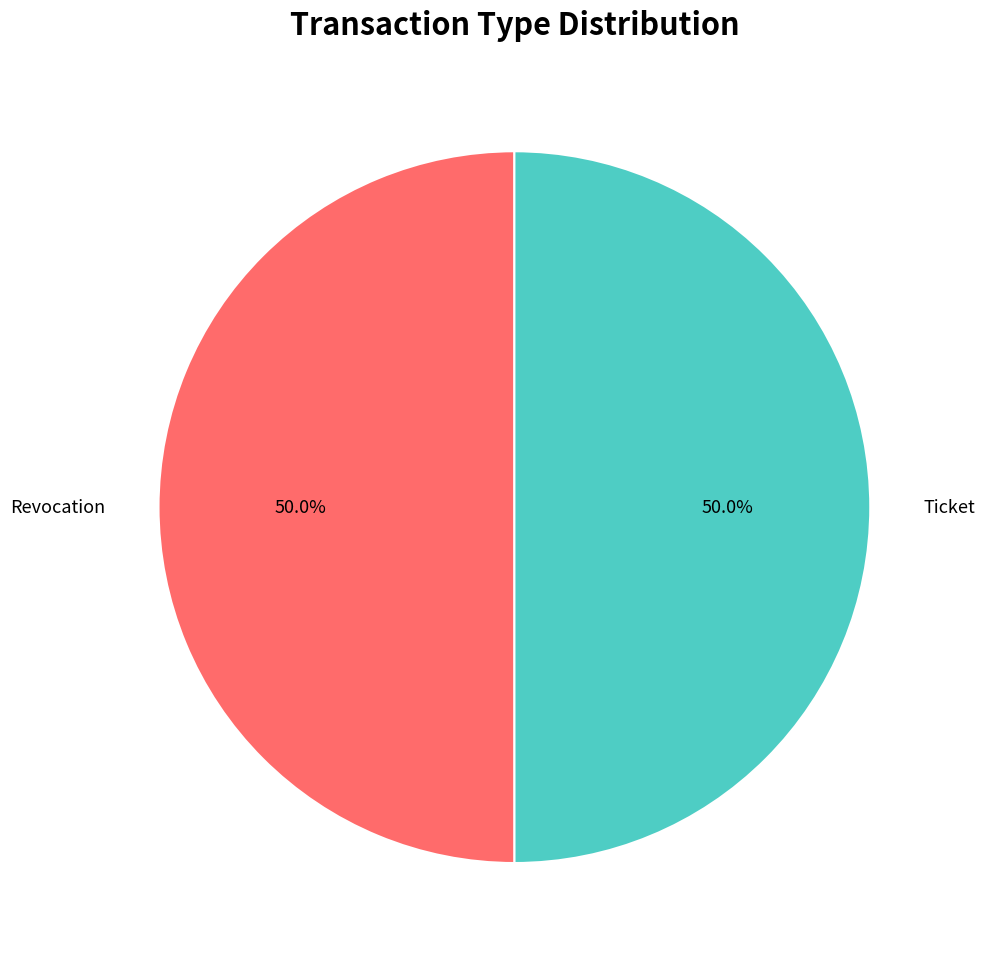

How many segments does this pie chart have?

2